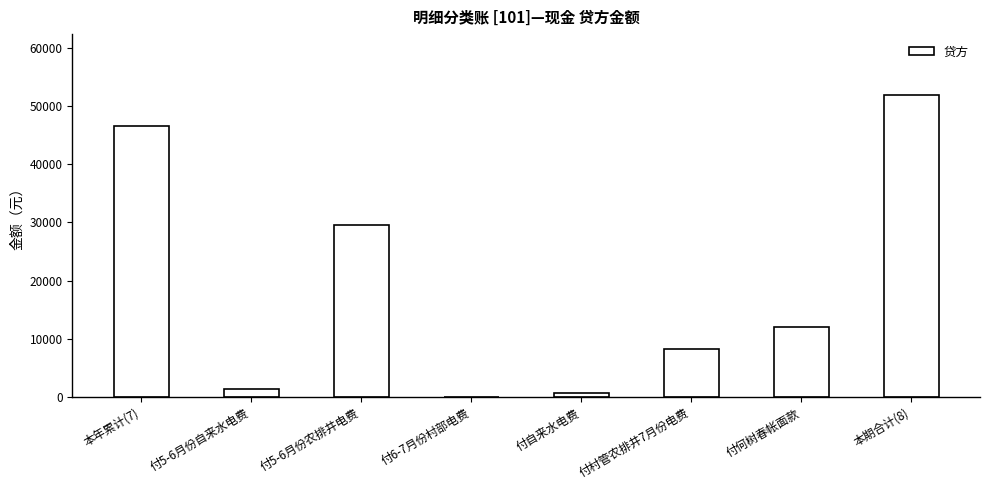

What is the sum of all values?

150466.1